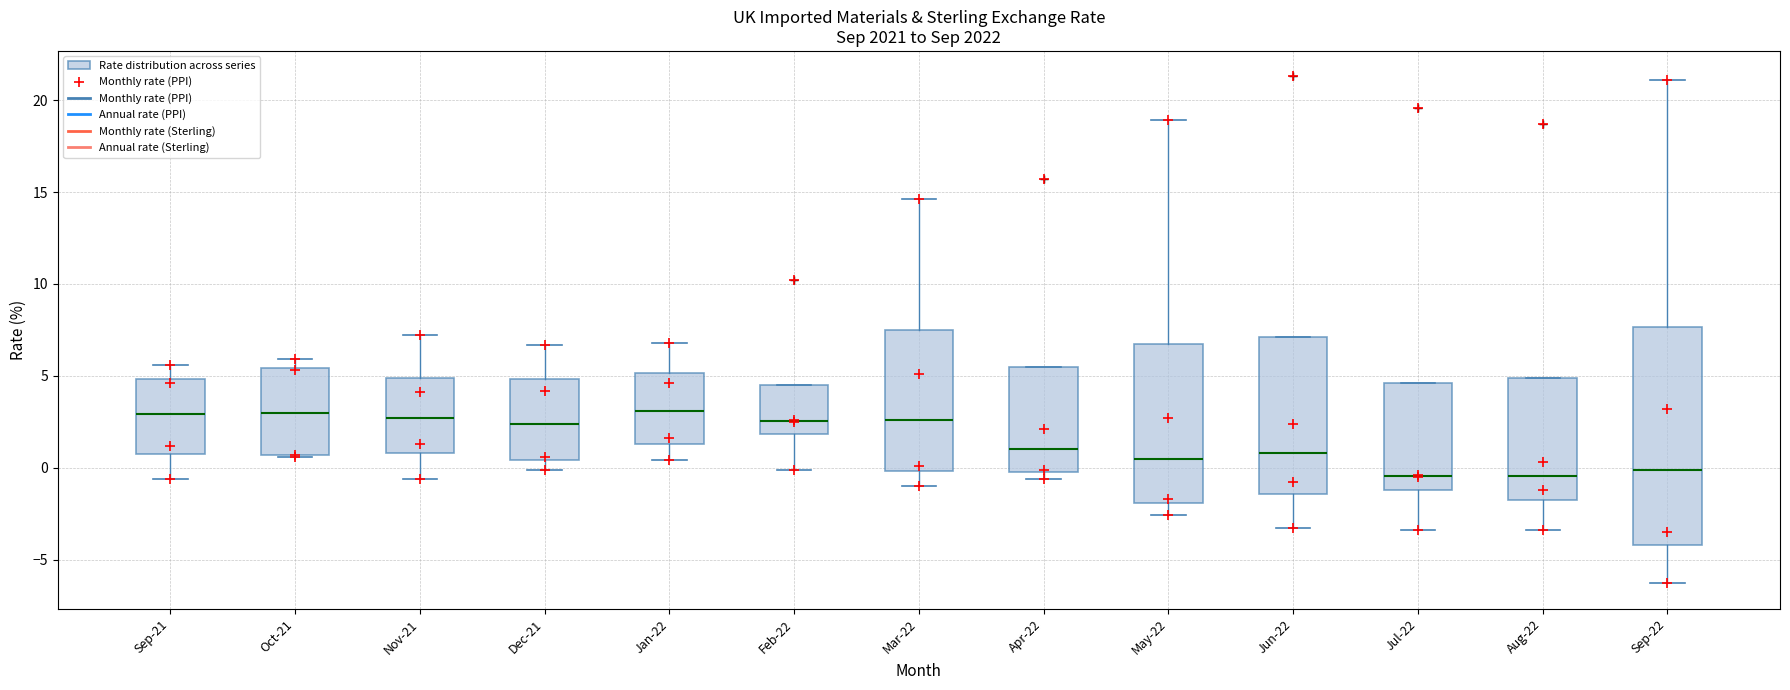

Where does the lower whisker of the box for Jul-22 end on the y-axis? The values are not printed on the chart, so give them approximately, as read against the axis.

-3.5